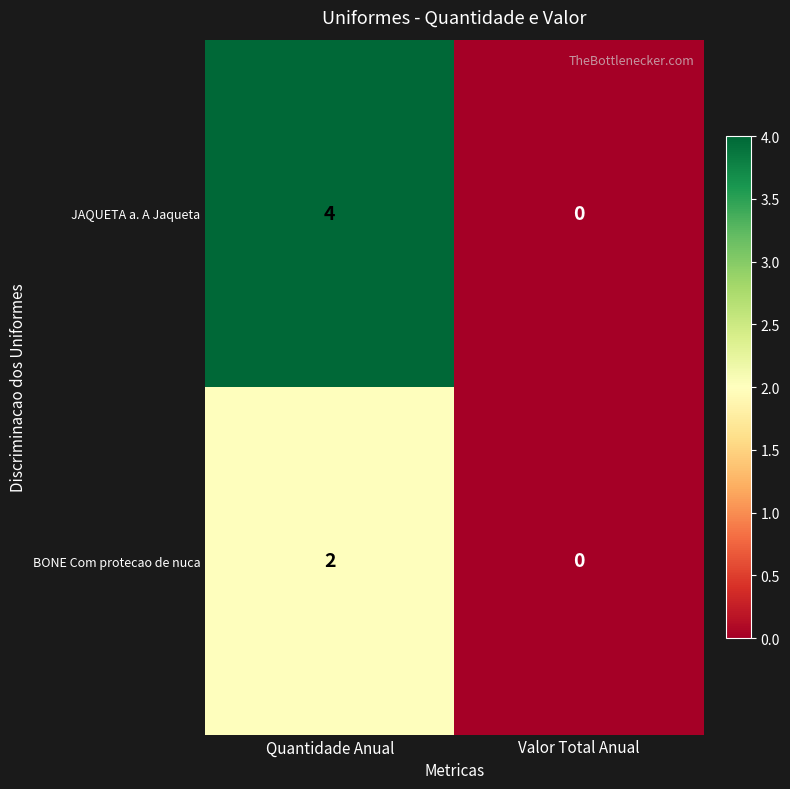

Rank the categories by JAQUETA a. A Jaqueta value from highest to lowest.

Quantidade Anual, Valor Total Anual